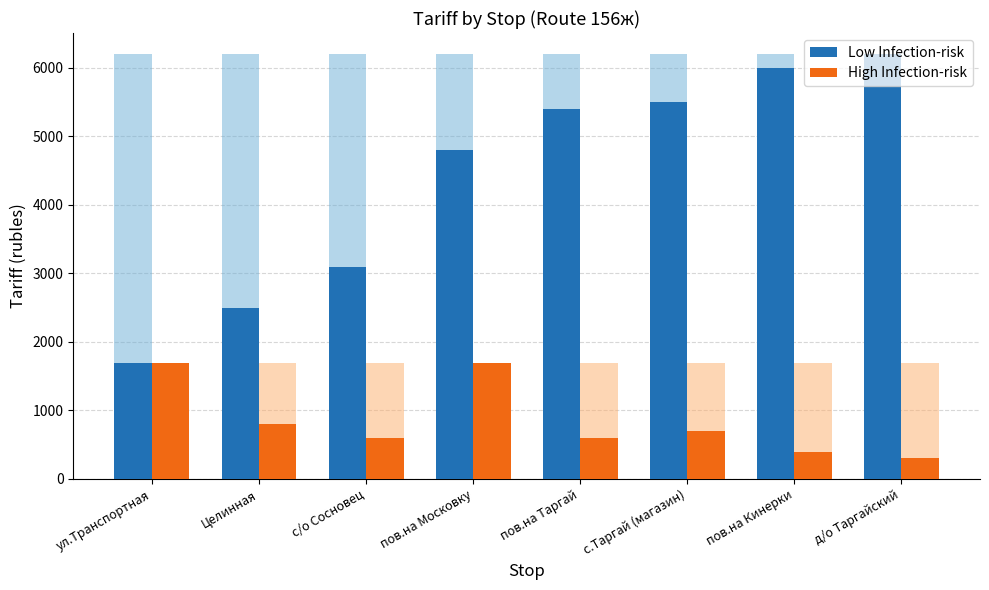

At which category is the sum across all series the highest?

пов.на Московку